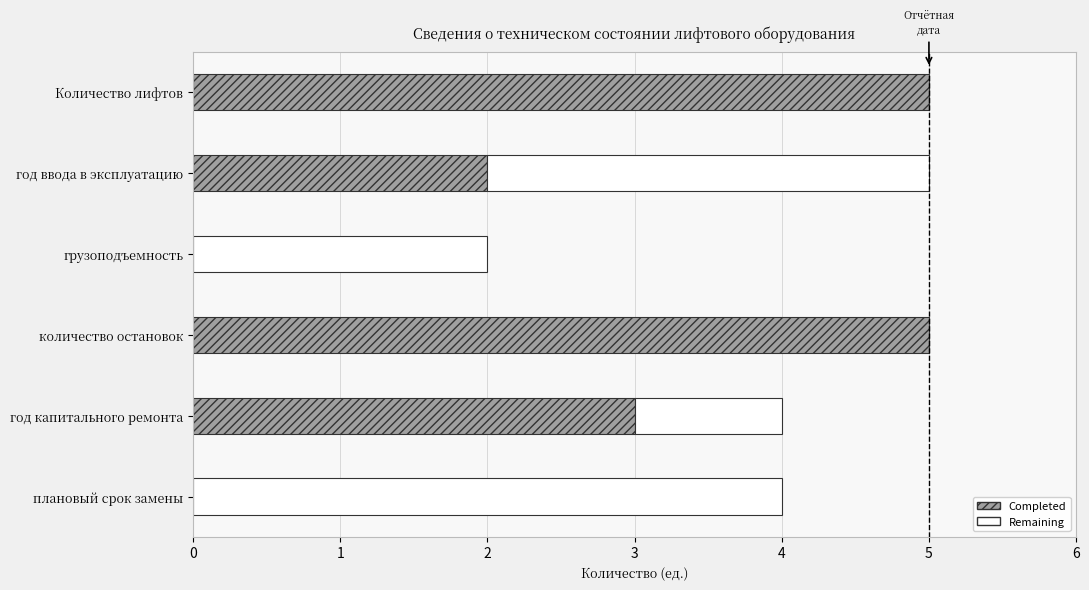

What is the total value across all series at год ввода в эксплуатацию?

5